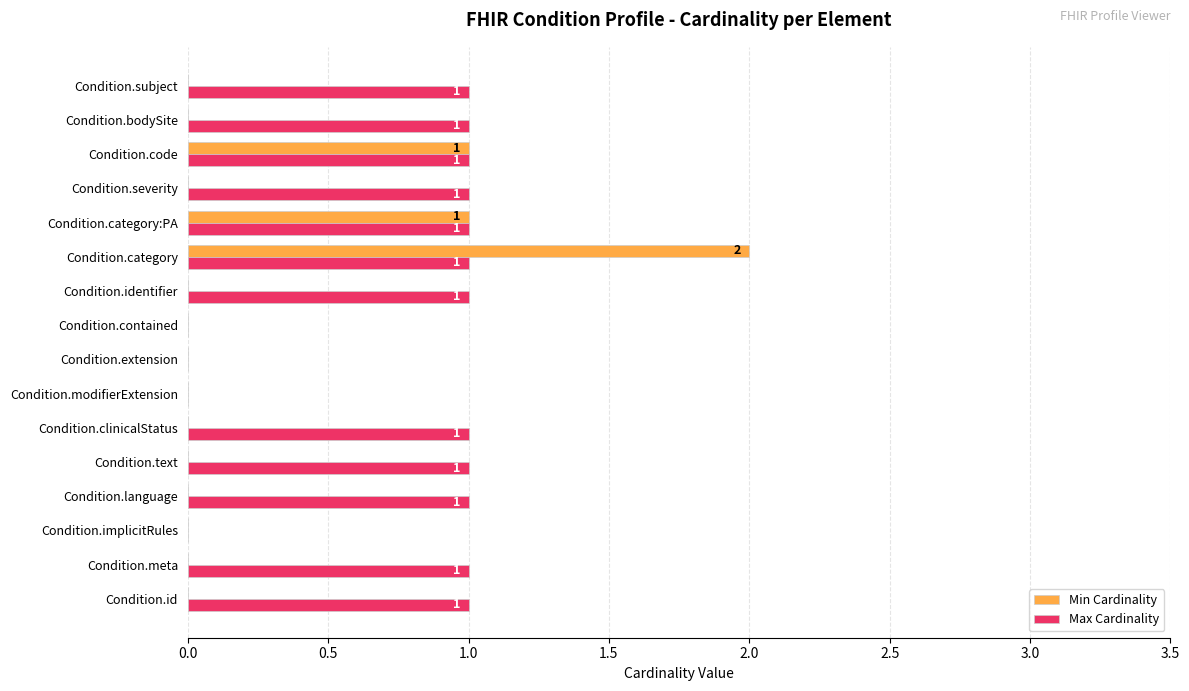

The value of Min Cardinality at Condition.clinicalStatus is 0. True or false?

True